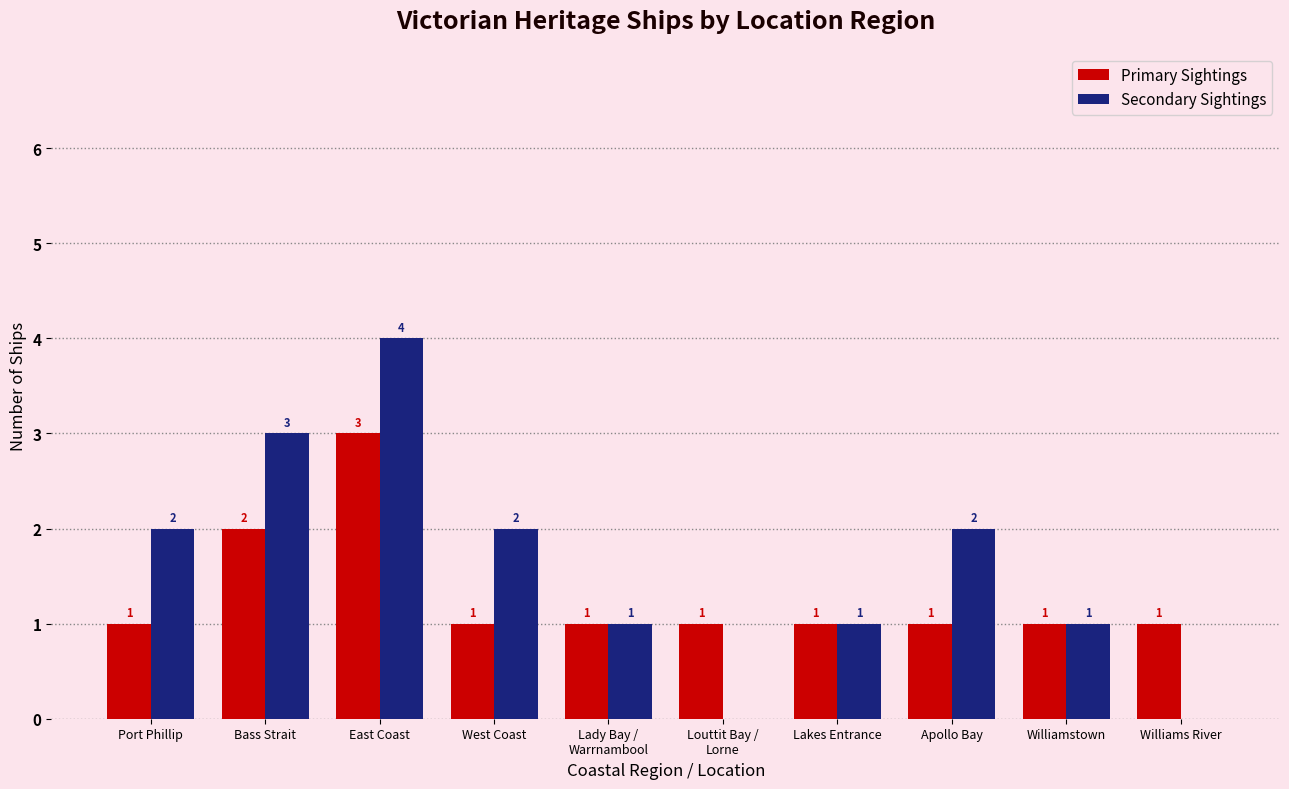

Does the chart contain stacked bars?

No